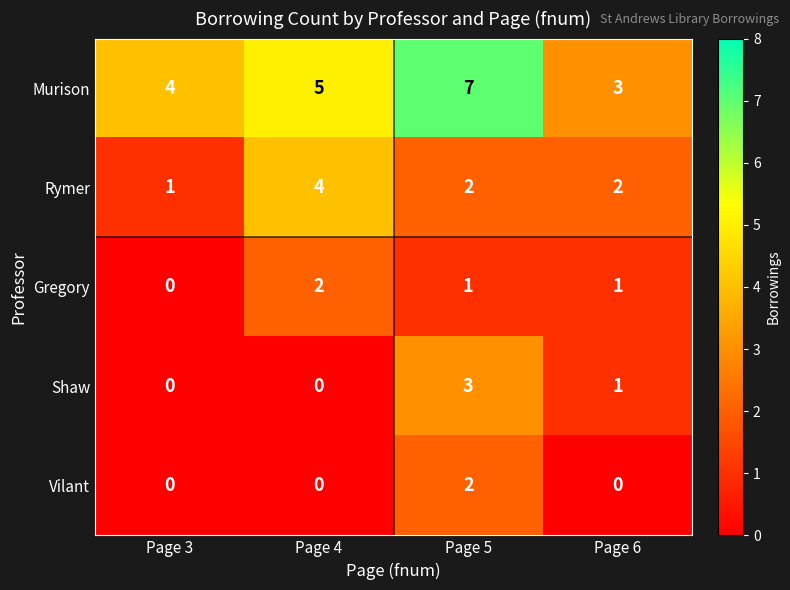

Rank the categories by Murison value from highest to lowest.

Page 5, Page 4, Page 3, Page 6